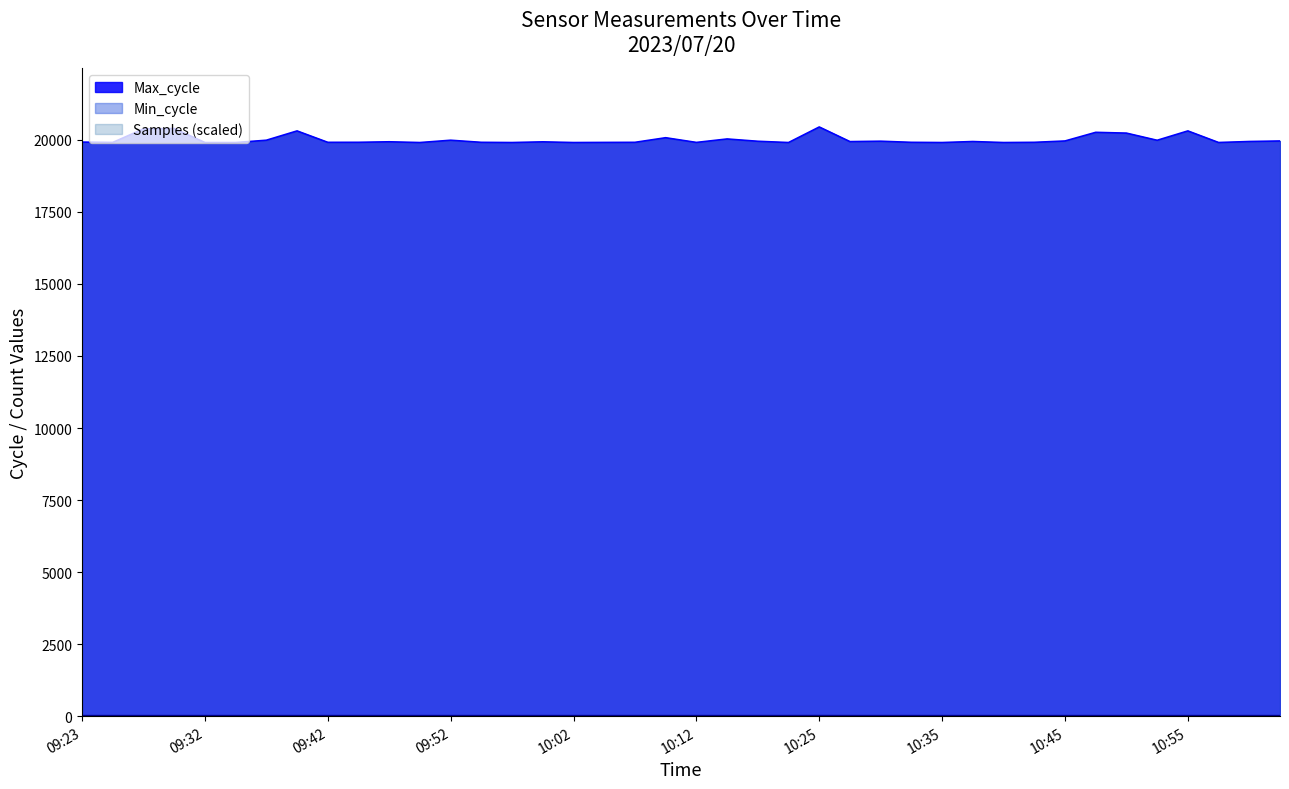

The Max_cycle series shows 35678 at 10:23. True or false?

False